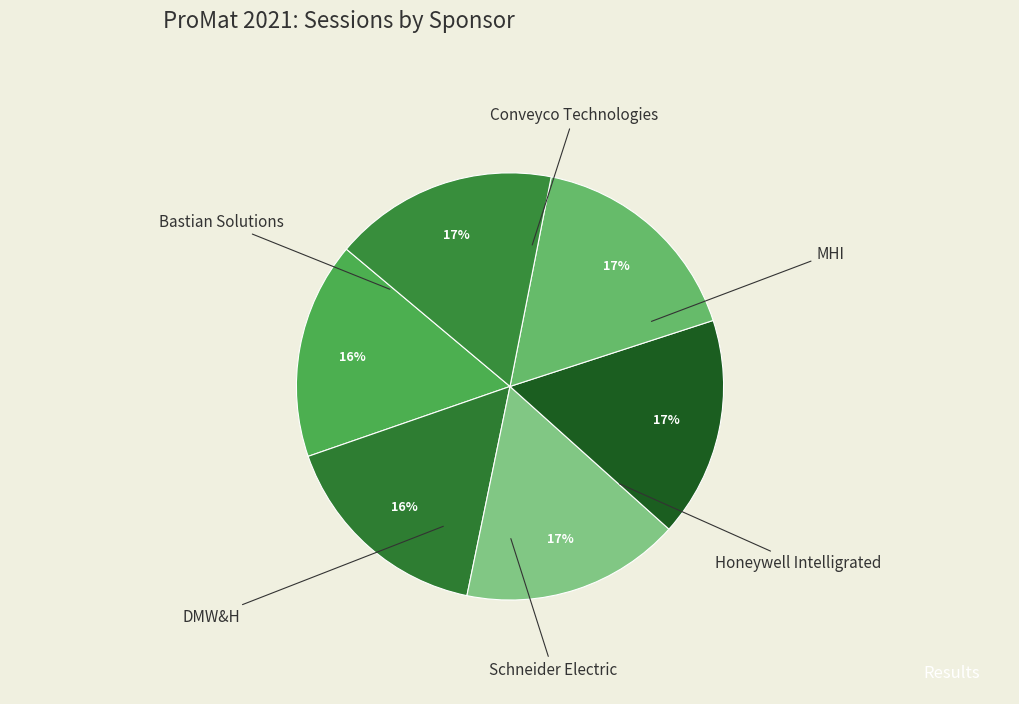

To the nearest percent, what percentage of the pie is Conveyco Technologies?

16%